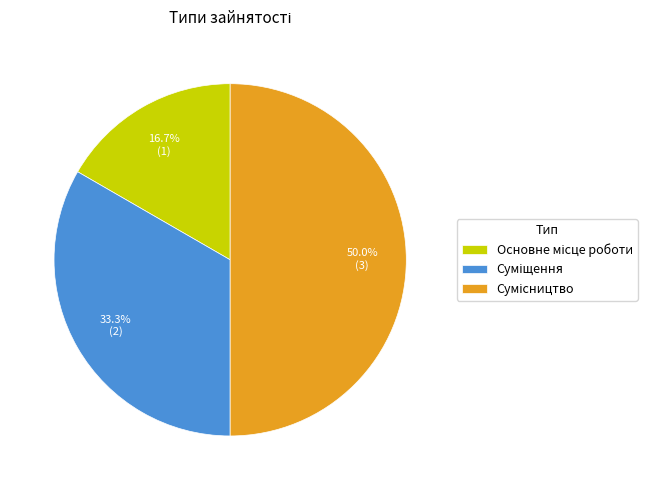

Is there any slice that represents more than half of the pie?

No